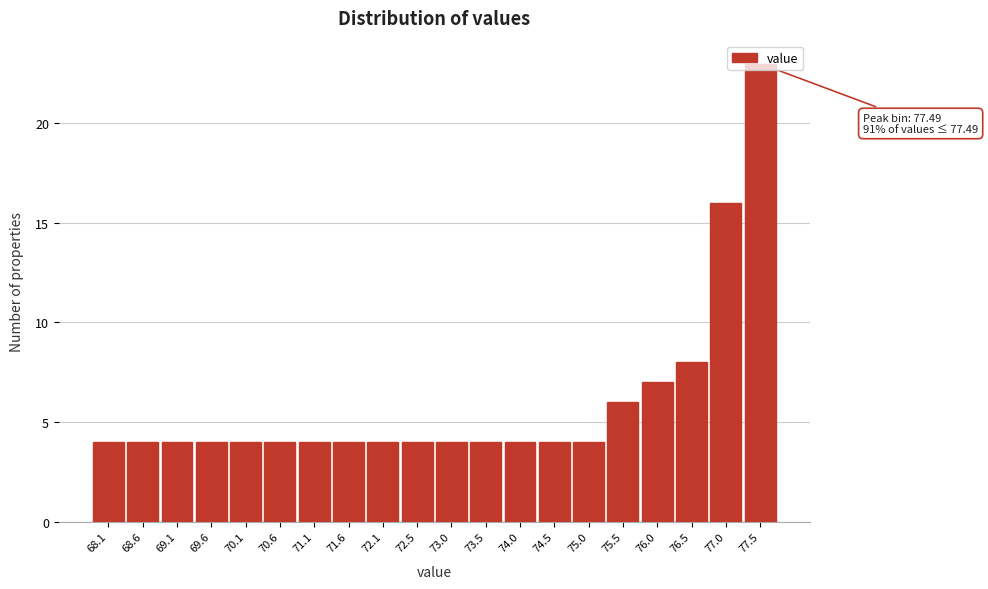

Over which range of the x-axis is the bar tallest?

77.25 to 77.75